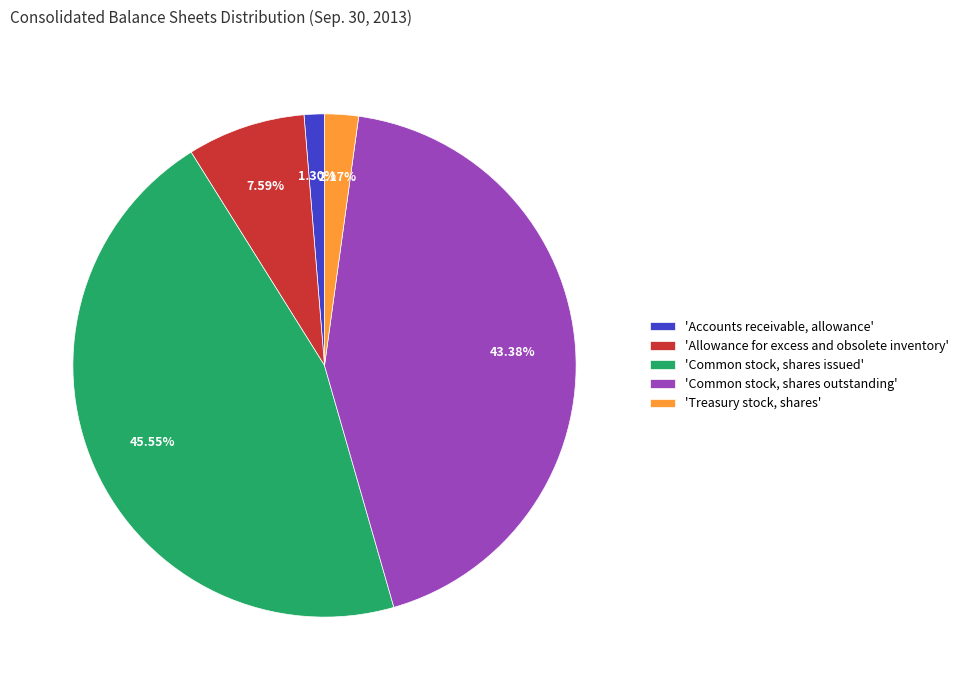

Approximately how many times larger is the value at 'Common stock, shares outstanding' compared to 'Common stock, shares issued'?

1.0